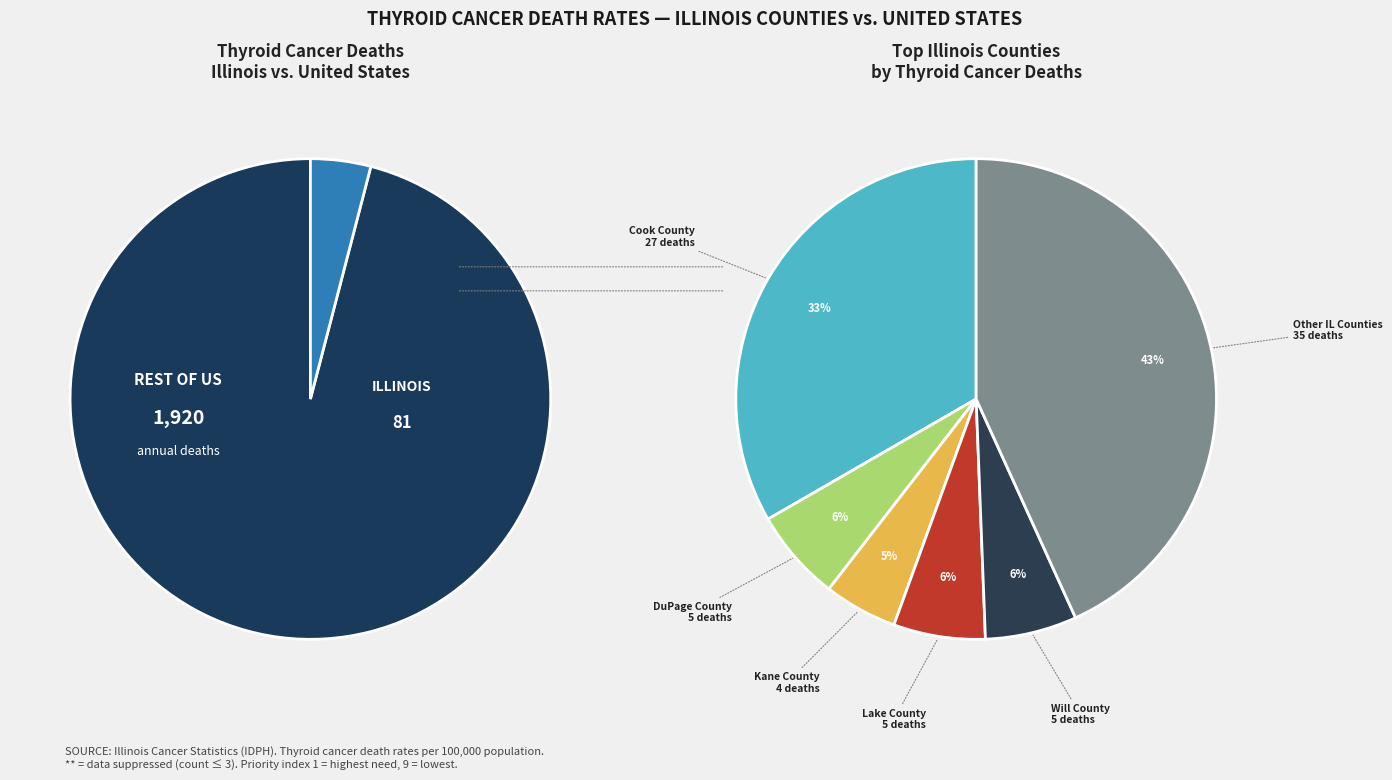

Which category has the smallest portion of the pie?

Kane County